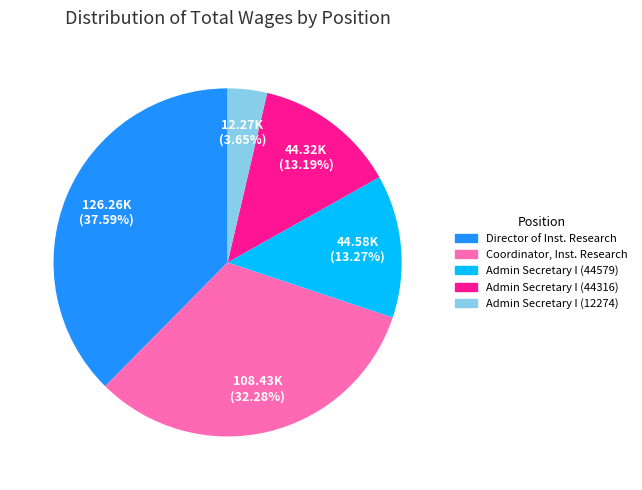

Rank the categories by value from highest to lowest.

Director of Inst. Research, Coordinator, Inst. Research, Admin Secretary I (44579), Admin Secretary I (44316), Admin Secretary I (12274)